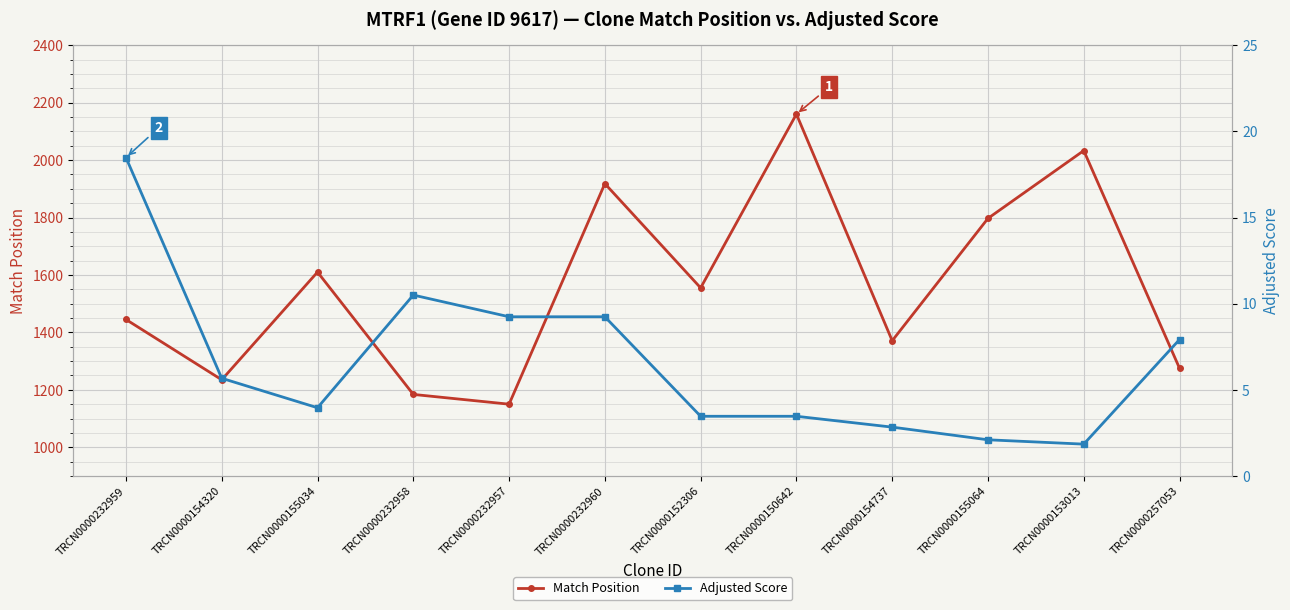

Reading left to right, extract all data points from this chart.

Match Position: TRCN0000232959=1445.0	TRCN0000154320=1235.0	TRCN0000155034=1610.0	TRCN0000232958=1184.0	TRCN0000232957=1150.0	TRCN0000232960=1918.0	TRCN0000152306=1555.0	TRCN0000150642=2160.0	TRCN0000154737=1371.0	TRCN0000155064=1797.0	TRCN0000153013=2033.0	TRCN0000257053=1275.0
Adjusted Score: TRCN0000232959=18.5	TRCN0000154320=5.7	TRCN0000155034=4.0	TRCN0000232958=10.5	TRCN0000232957=9.2	TRCN0000232960=9.2	TRCN0000152306=3.5	TRCN0000150642=3.5	TRCN0000154737=2.8	TRCN0000155064=2.1	TRCN0000153013=1.8	TRCN0000257053=7.9